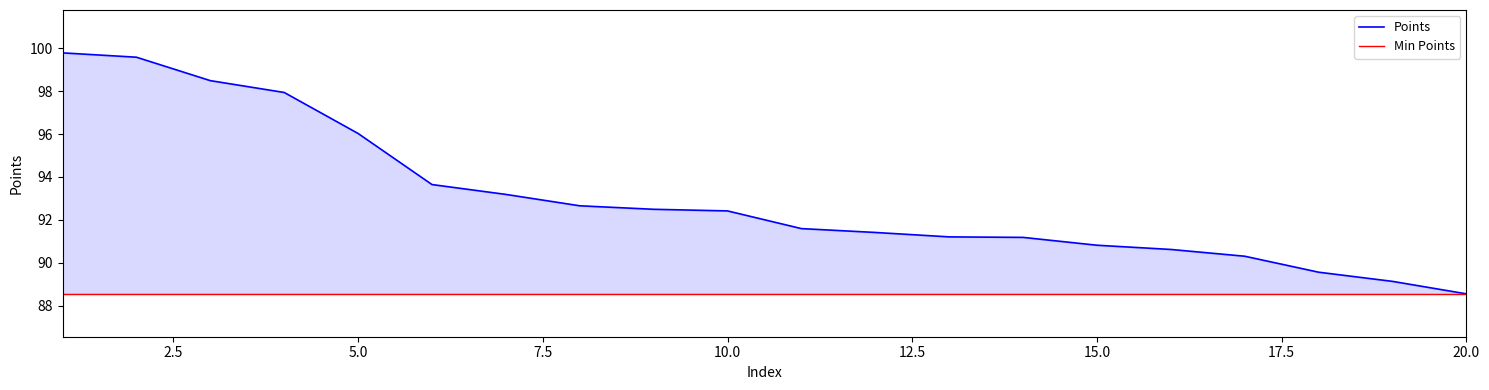

Between 4 and 11, which is larger?

4